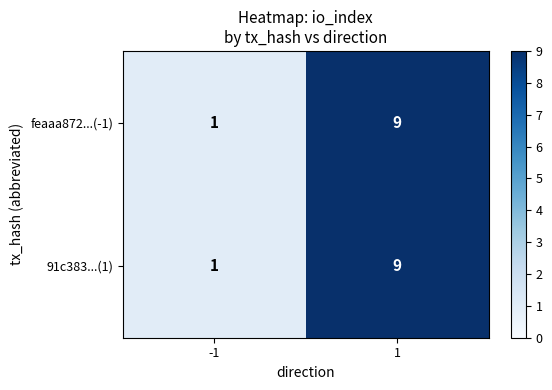

What is the highest value of the feaaa872...(-1) series?

9